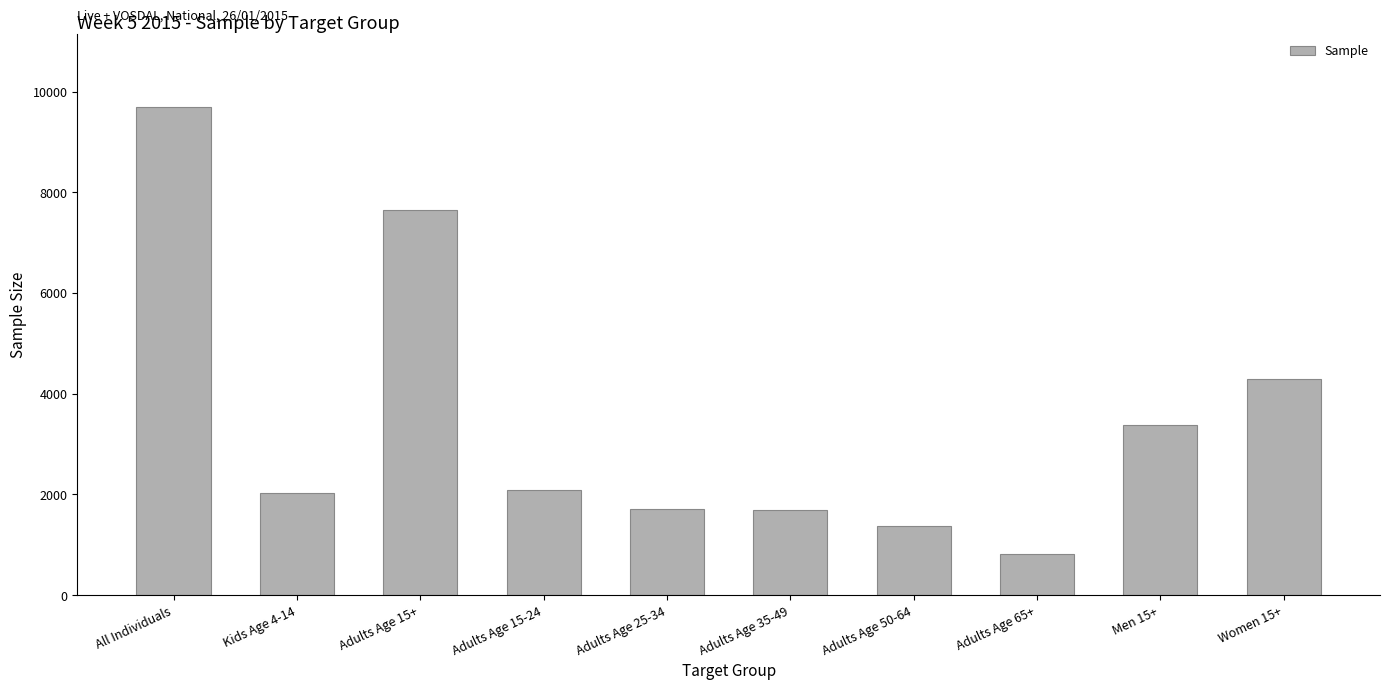

What is the minimum value shown in the chart?

814